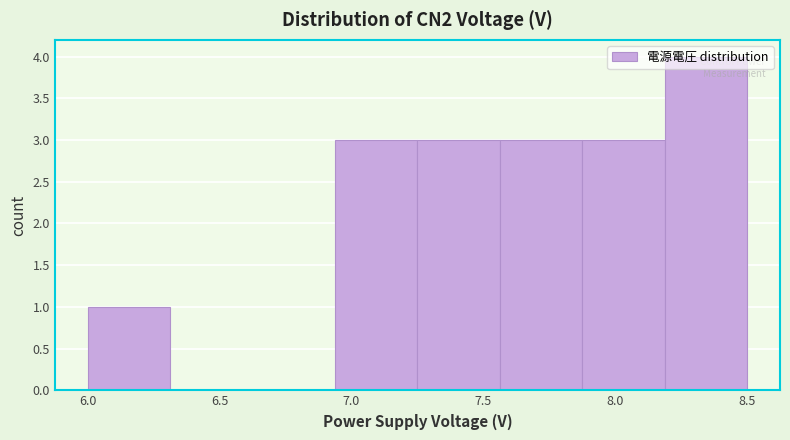

Over which range of the x-axis is the bar tallest?

8.20 to 8.50